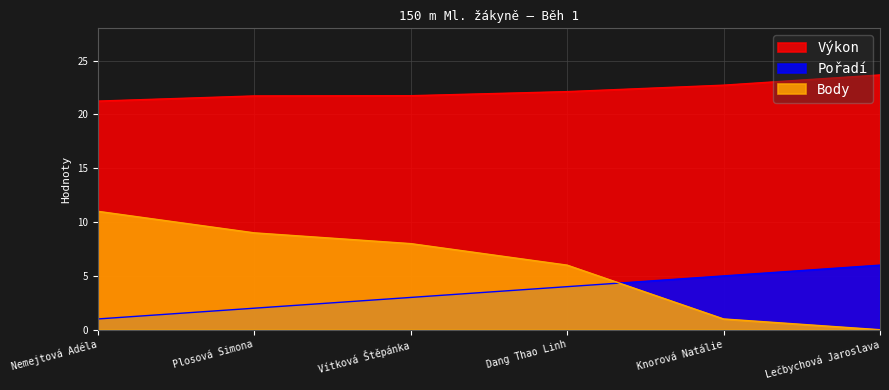

The value of Výkon at Lečbychová Jaroslava is 23.7. True or false?

True